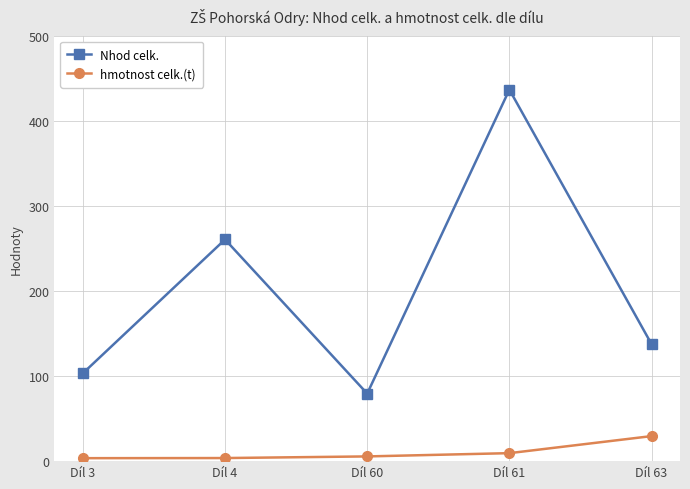

True or false: hmotnost celk.(t) has more than 2 points higher than both neighbors.

False